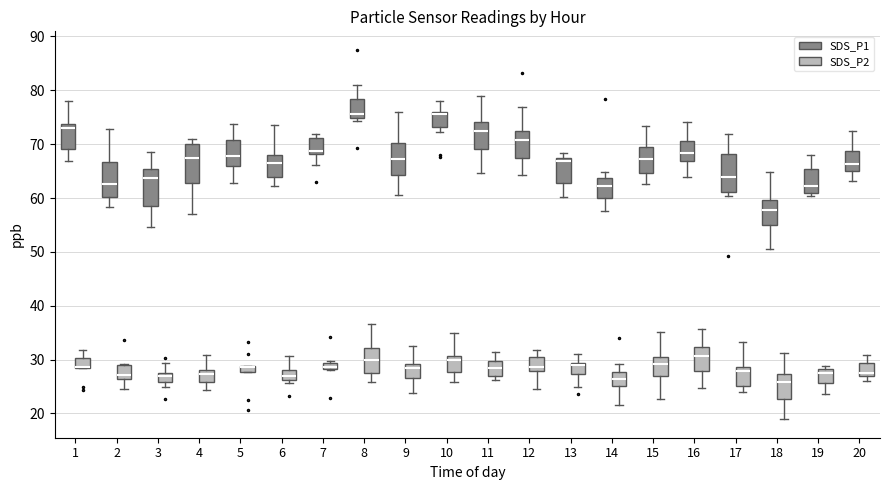

Where is the upper edge of the box for 8 (SDS_P1) on the y-axis? The values are not printed on the chart, so give them approximately, as read against the axis.

78